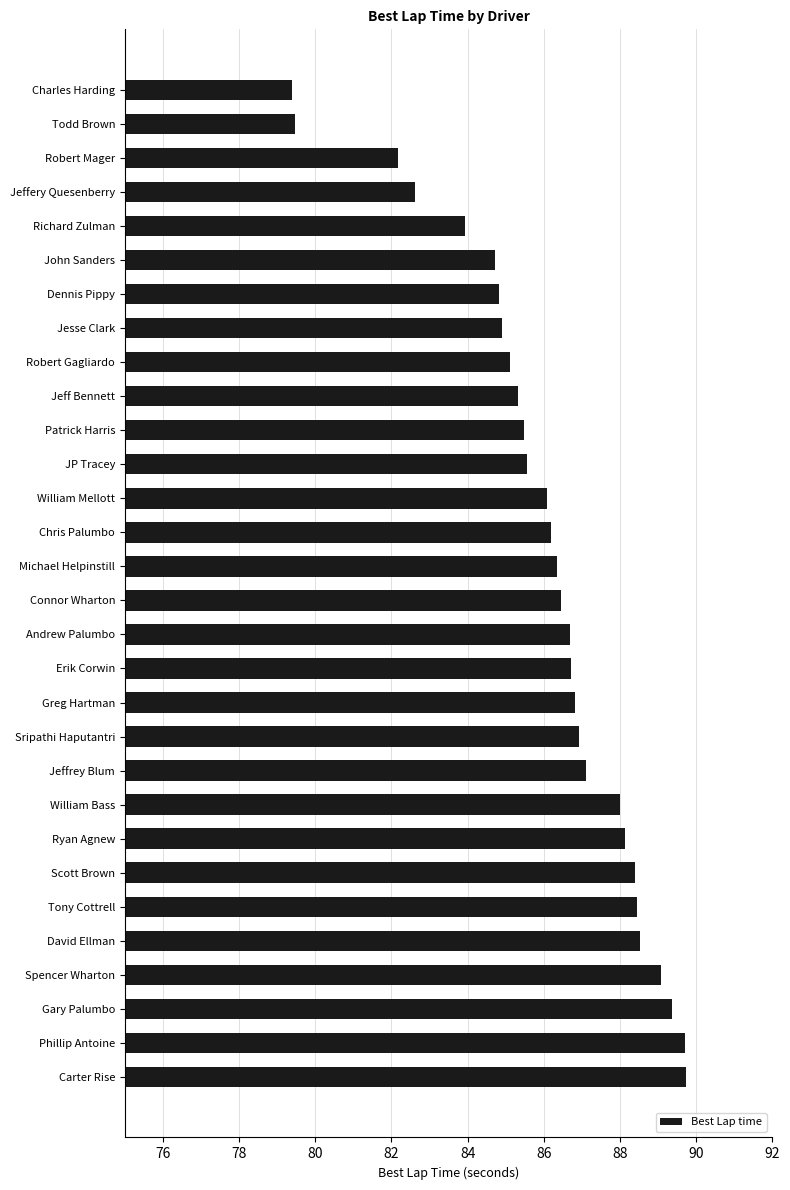

Which has a higher value, Richard Zulman or Jeffrey Blum?

Jeffrey Blum